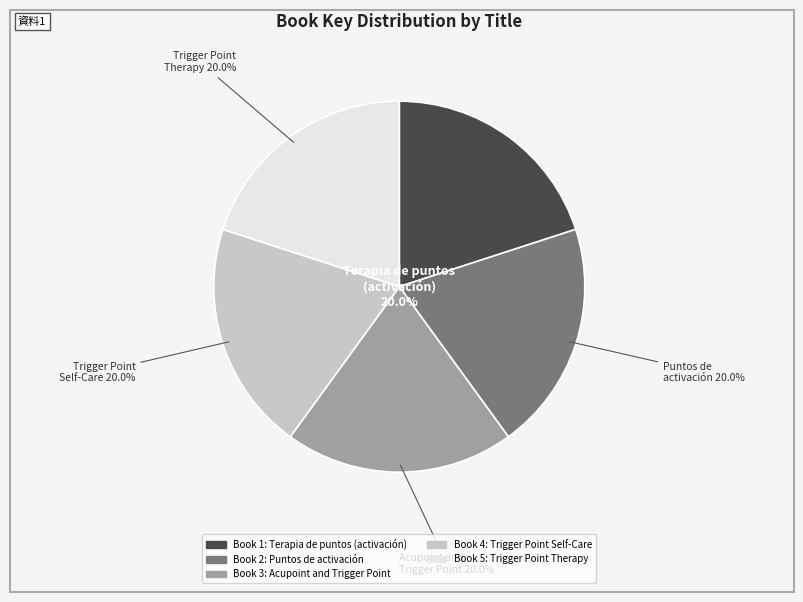

Does any single category account for the majority?

No